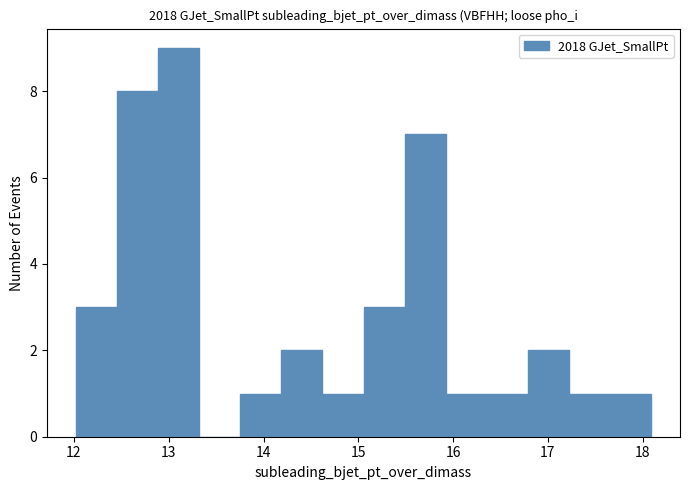

What is the height of the bar covering 12.5 to 12.9 on the x-axis? Neither the bar edges nor the heights are printed on the chart, so give them approximately, as read against the axes.

8